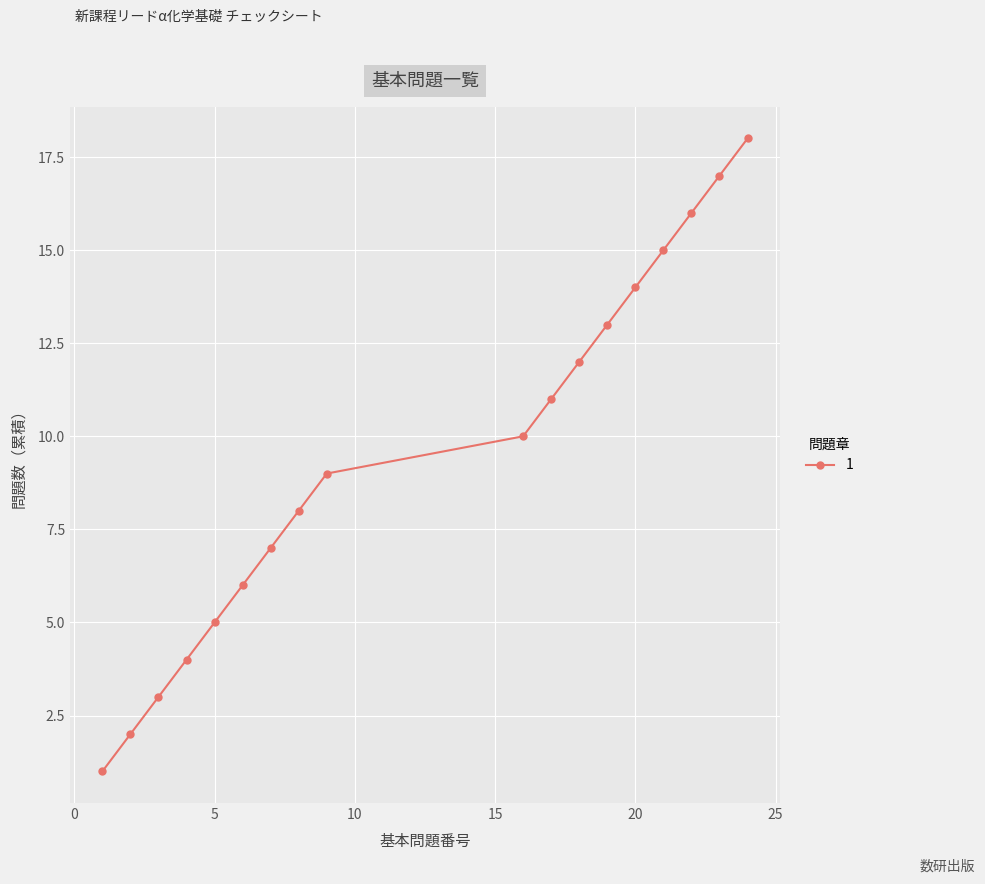

True or false: there are more than 0 points higher than both neighbors.

False